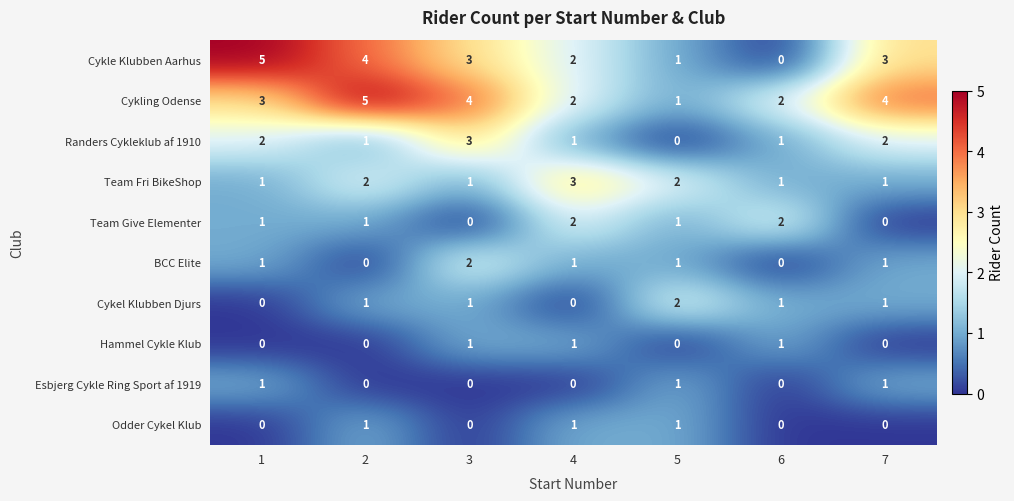

Which series has the largest total across all categories?

Cykling Odense